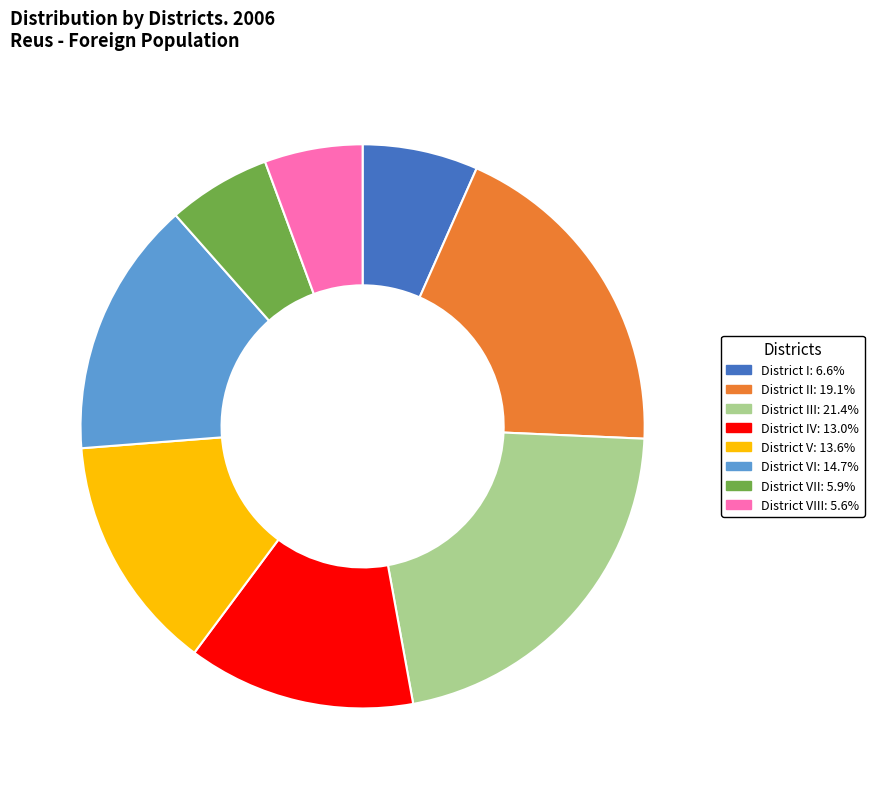

How many slices are in this pie chart?

8